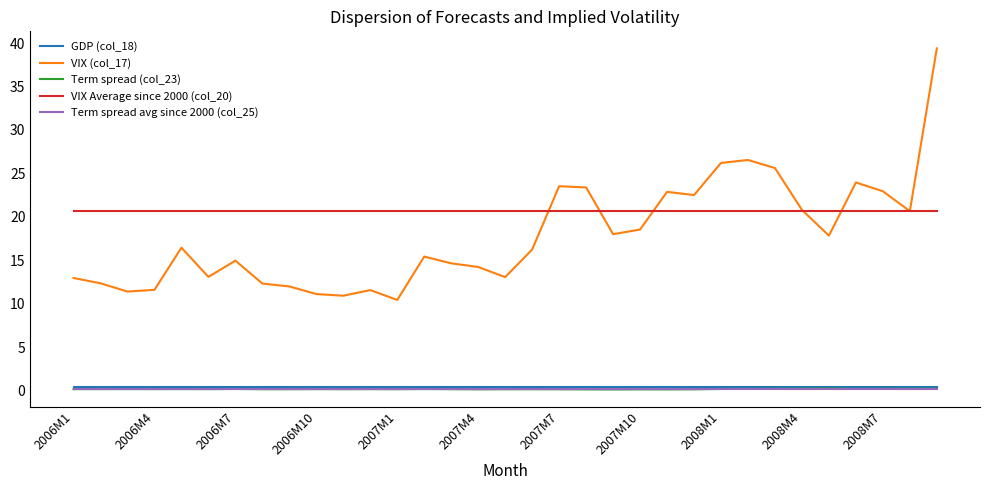

How many lines are shown in the chart?

5